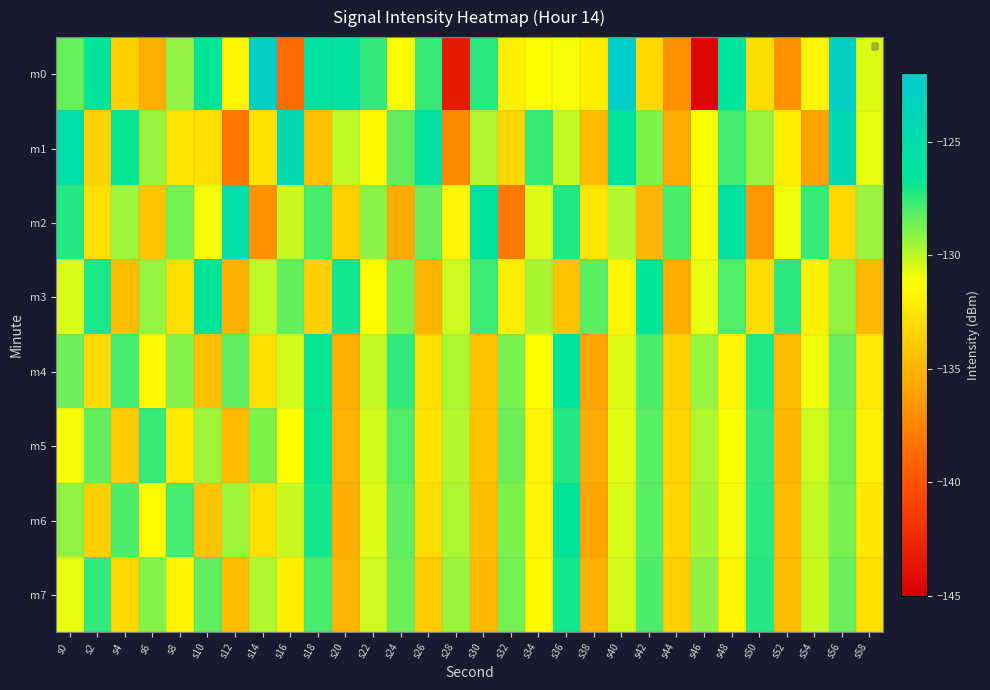

Reading left to right, extract all data points from this chart.

m0: s0=-128.5	s2=-126.7	s4=-133.6	s6=-135.3	s8=-129.3	s10=-126.5	s12=-131.7	s14=-122.7	s16=-138.8	s18=-125.8	s20=-125.8	s22=-127.6	s24=-131.3	s26=-127.6	s28=-143.4	s30=-127.4	s32=-132.0	s34=-131.3	s36=-131.0	s38=-132.0	s40=-122.5	s42=-133.2	s44=-136.8	s46=-144.5	s48=-126.4	s50=-133.0	s52=-136.8	s54=-131.8	s56=-122.9	s58=-130.6
m1: s0=-125.1	s2=-133.5	s4=-126.8	s6=-129.3	s8=-132.5	s10=-132.7	s12=-138.3	s14=-132.6	s16=-124.7	s18=-134.4	s20=-130.0	s22=-131.5	s24=-128.3	s26=-125.9	s28=-137.2	s30=-129.8	s32=-133.4	s34=-127.6	s36=-130.1	s38=-134.7	s40=-126.3	s42=-128.9	s44=-135.6	s46=-131.2	s48=-127.8	s50=-129.4	s52=-132.1	s54=-136.0	s56=-124.5	s58=-130.8
m2: s0=-127.3	s2=-132.8	s4=-129.5	s6=-134.2	s8=-128.7	s10=-131.0	s12=-125.4	s14=-136.8	s16=-130.2	s18=-127.9	s20=-133.6	s22=-129.1	s24=-135.4	s26=-128.5	s28=-131.7	s30=-126.3	s32=-138.1	s34=-130.6	s36=-127.2	s38=-132.4	s40=-129.8	s42=-134.9	s44=-128.0	s46=-131.3	s48=-125.7	s50=-136.5	s52=-130.9	s54=-127.6	s56=-133.2	s58=-129.4
m3: s0=-130.5	s2=-127.1	s4=-134.6	s6=-129.3	s8=-132.8	s10=-126.5	s12=-135.2	s14=-130.0	s16=-128.4	s18=-133.7	s20=-126.9	s22=-131.4	s24=-128.8	s26=-135.0	s28=-130.3	s30=-127.7	s32=-132.1	s34=-129.6	s36=-134.3	s38=-128.2	s40=-131.8	s42=-126.6	s44=-135.5	s46=-130.8	s48=-128.1	s50=-133.0	s52=-127.4	s54=-131.9	s56=-129.2	s58=-134.8
m4: s0=-128.6	s2=-133.1	s4=-127.8	s6=-131.5	s8=-129.0	s10=-134.4	s12=-128.3	s14=-132.7	s16=-130.4	s18=-126.8	s20=-135.3	s22=-130.1	s24=-127.5	s26=-132.9	s28=-129.7	s30=-134.1	s32=-128.8	s34=-131.2	s36=-126.4	s38=-135.8	s40=-130.6	s42=-128.0	s44=-133.5	s46=-129.3	s48=-131.7	s50=-127.2	s52=-134.6	s54=-130.9	s56=-128.5	s58=-132.3
m5: s0=-131.0	s2=-128.4	s4=-133.8	s6=-127.6	s8=-132.2	s10=-129.5	s12=-134.7	s14=-128.9	s16=-131.3	s18=-126.7	s20=-135.1	s22=-130.4	s24=-128.1	s26=-132.6	s28=-129.9	s30=-134.2	s32=-128.6	s34=-131.8	s36=-127.3	s38=-135.5	s40=-130.7	s42=-128.2	s44=-133.4	s46=-129.8	s48=-131.1	s50=-127.5	s52=-134.9	s54=-130.3	s56=-128.7	s58=-132.0
m6: s0=-129.2	s2=-133.6	s4=-128.0	s6=-131.4	s8=-127.8	s10=-134.3	s12=-129.5	s14=-132.8	s16=-130.2	s18=-127.0	s20=-135.4	s22=-130.6	s24=-128.3	s26=-133.0	s28=-129.7	s30=-134.5	s32=-128.9	s34=-131.7	s36=-126.5	s38=-135.8	s40=-130.5	s42=-128.2	s44=-133.3	s46=-129.6	s48=-131.0	s50=-127.4	s52=-134.7	s54=-130.1	s56=-128.8	s58=-132.4
m7: s0=-130.8	s2=-127.5	s4=-133.2	s6=-129.0	s8=-131.7	s10=-128.3	s12=-134.5	s14=-129.8	s16=-132.1	s18=-127.9	s20=-135.0	s22=-130.3	s24=-128.6	s26=-133.9	s28=-129.4	s30=-134.8	s32=-128.7	s34=-131.5	s36=-126.9	s38=-135.2	s40=-130.4	s42=-128.0	s44=-133.7	s46=-129.1	s48=-131.8	s50=-127.3	s52=-134.6	s54=-130.2	s56=-128.5	s58=-132.9